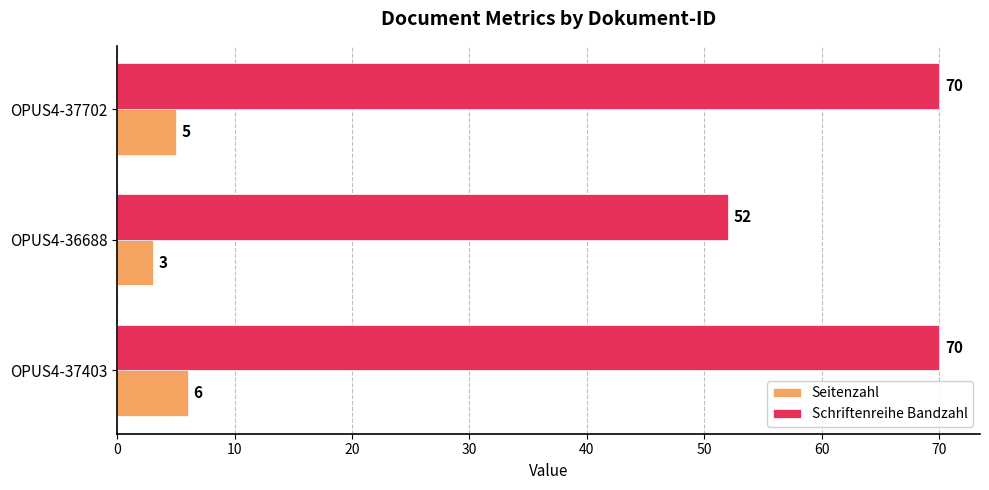

The value of Schriftenreihe Bandzahl at OPUS4-36688 is 52. True or false?

True